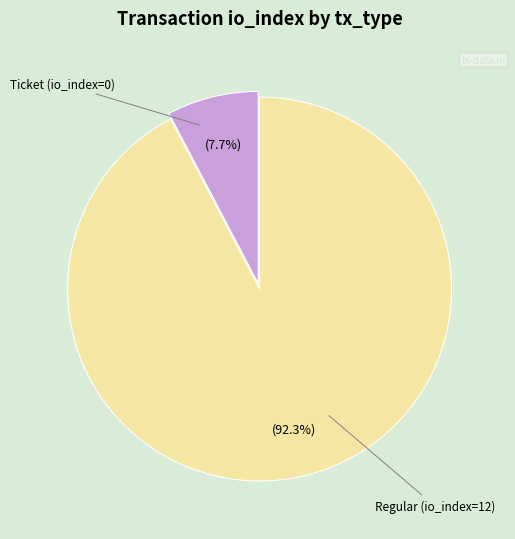

How many slices are in this pie chart?

2